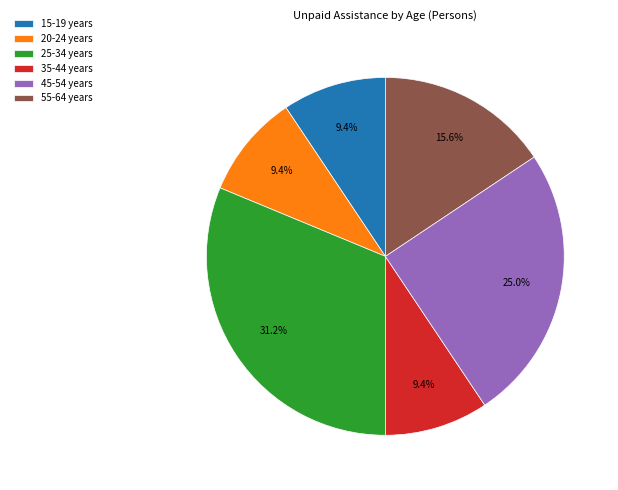

Does 35-44 years account for over 50% of the chart?

No